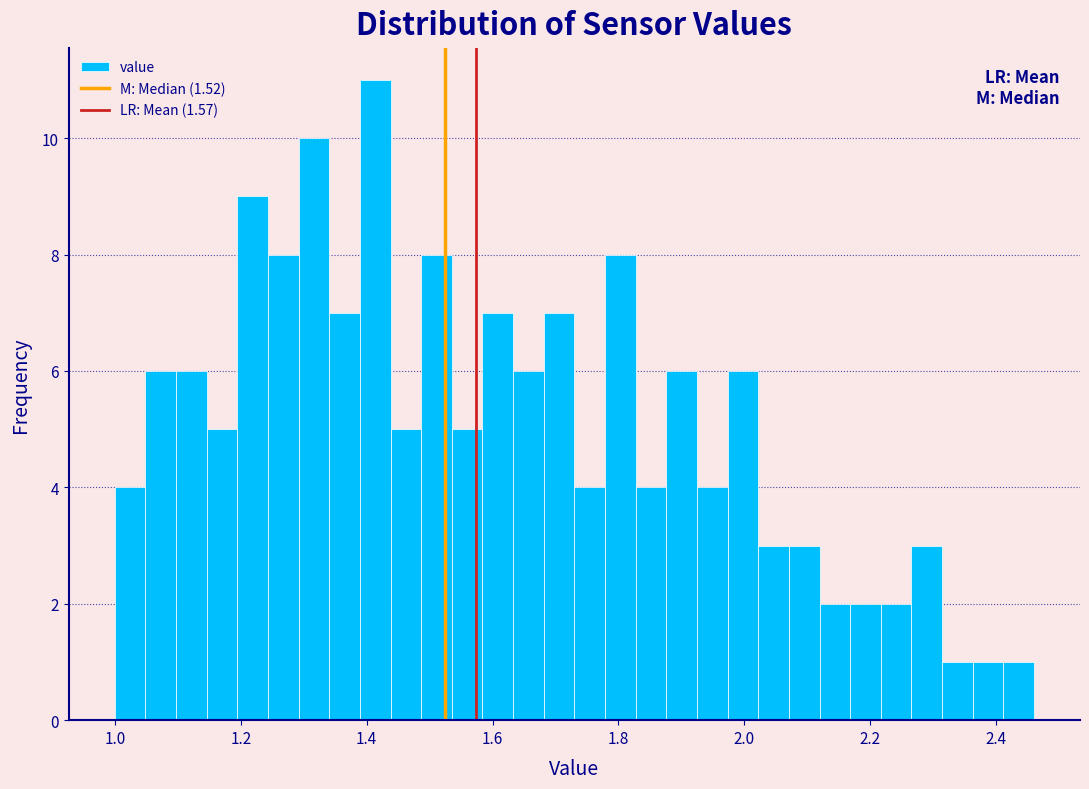

Read against the x-axis, roughly where is the centre of the tallest bar?

1.42